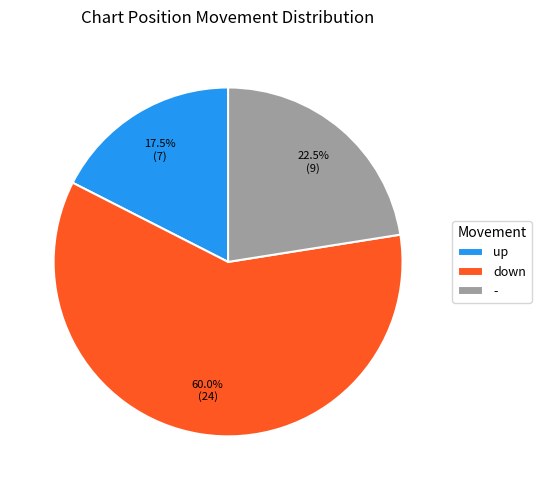

How many segments does this pie chart have?

3